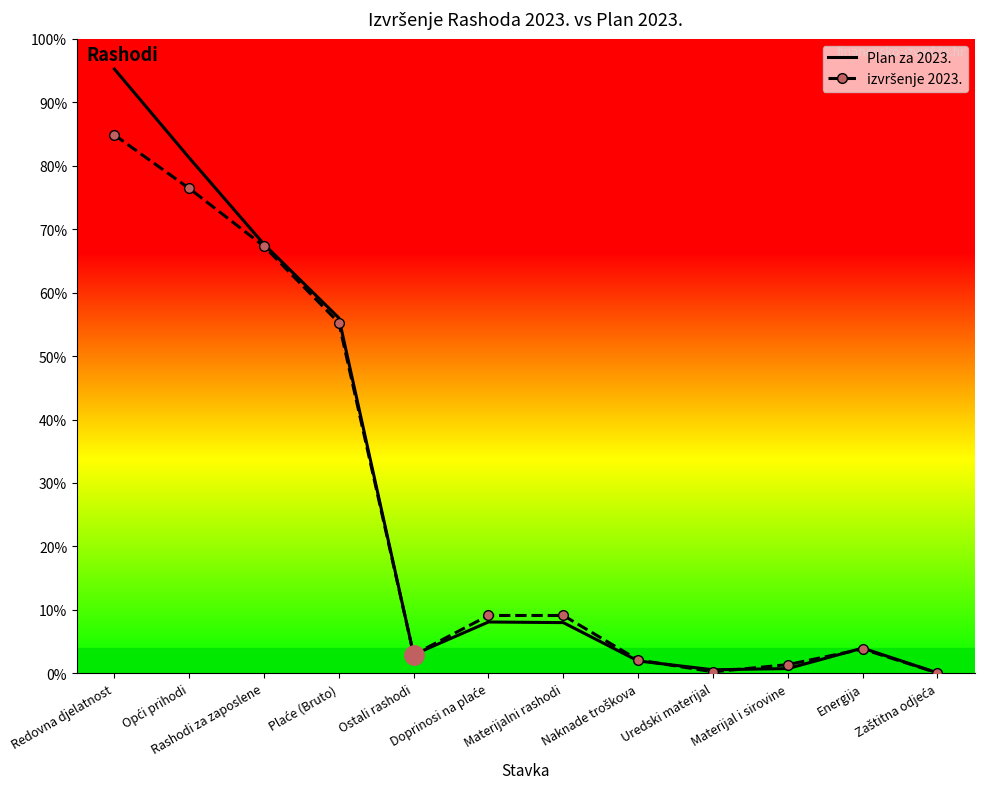

What is the label of the 6th point from the left?

Doprinosi na plaće